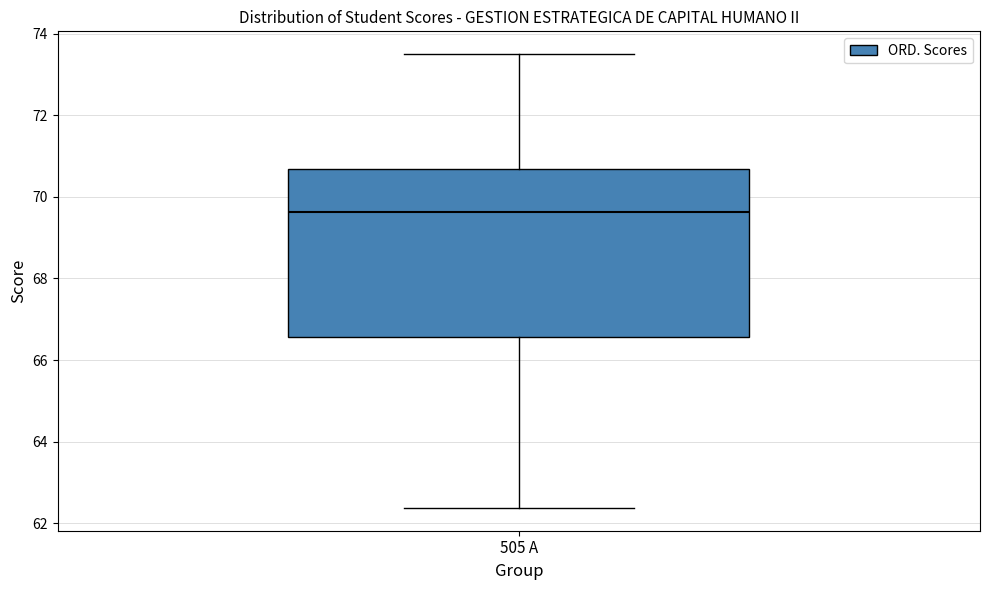

Read this box plot against the y-axis: the position of the median line, the range covered by the box, and the ends of both whiskers. The values are not printed on the chart, so give them approximately, as read against the axis.

median 69.6, box 66.6 to 70.6, whiskers 62.4 to 73.6